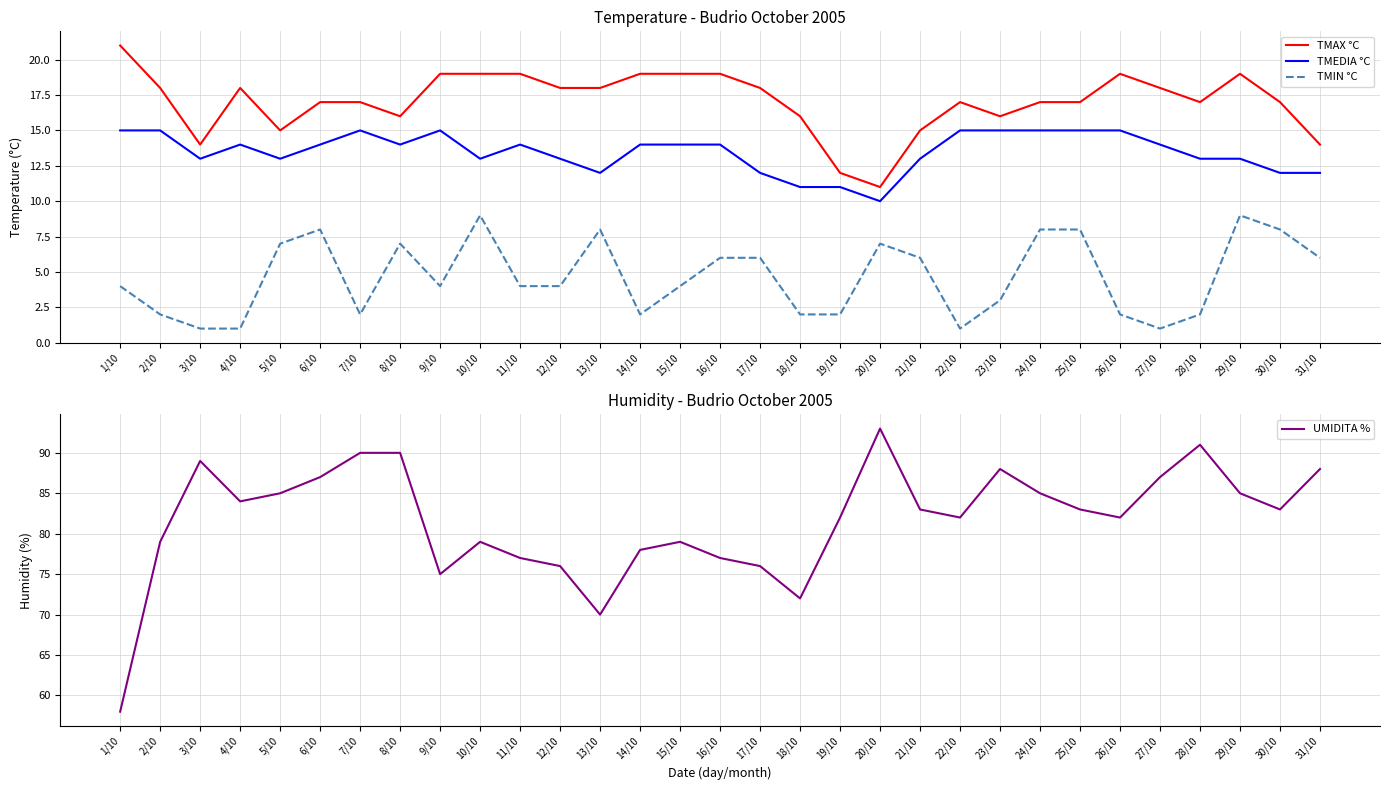

True or false: TMIN °C and UMIDITA % cross at least once.

False